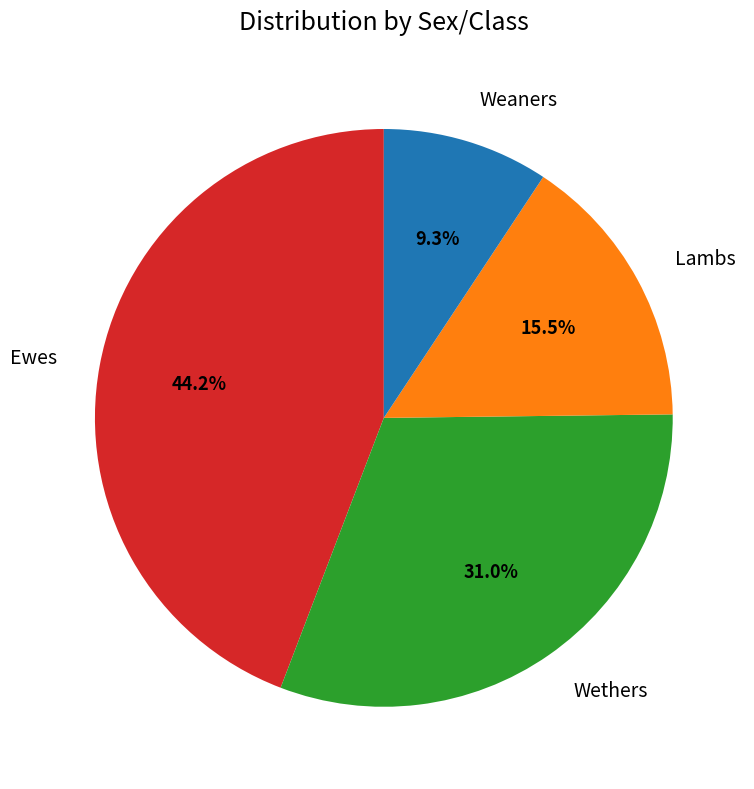

To the nearest percent, what is the difference between the Lambs and Wethers slice percentages?

16%